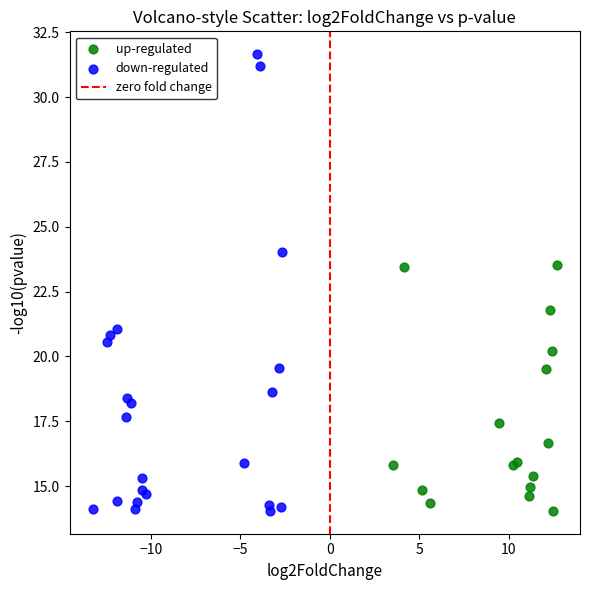

Which series has the widest spread of Y values?

down-regulated